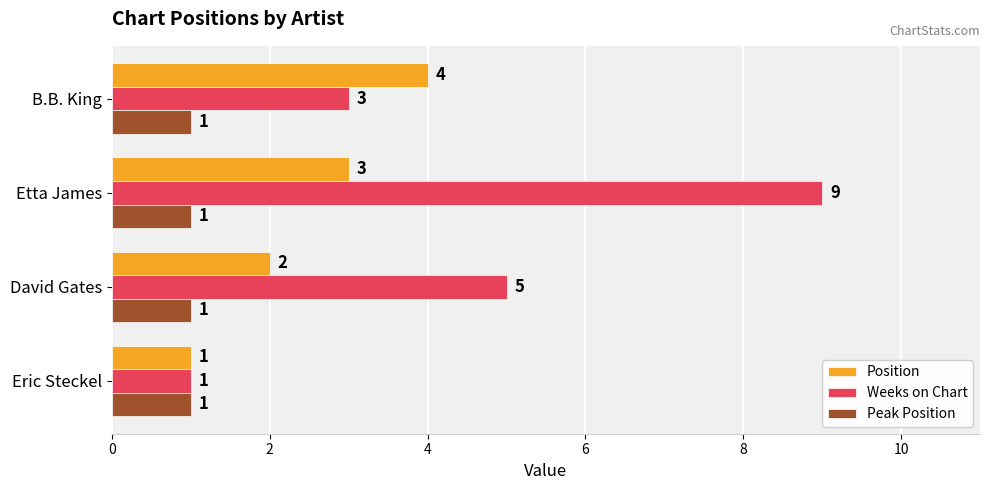

True or false: Weeks on Chart has a value of 14 at Etta James.

False